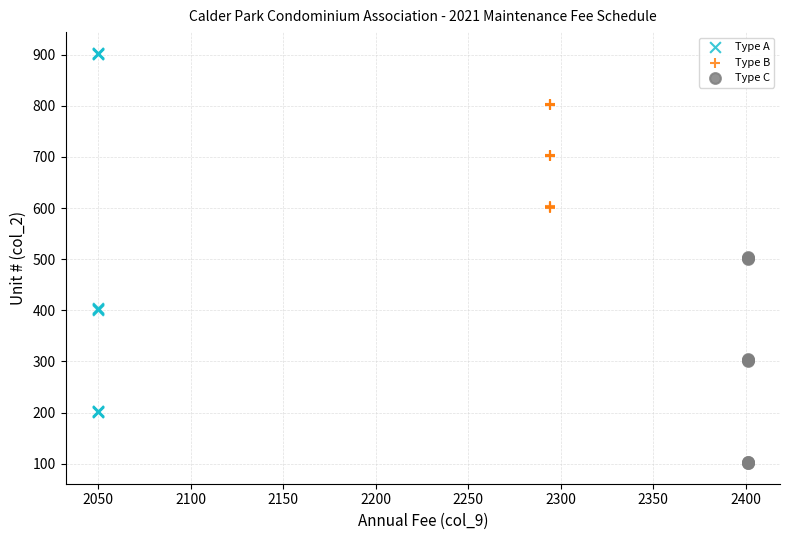

Which series has the widest spread of Y values?

Type A